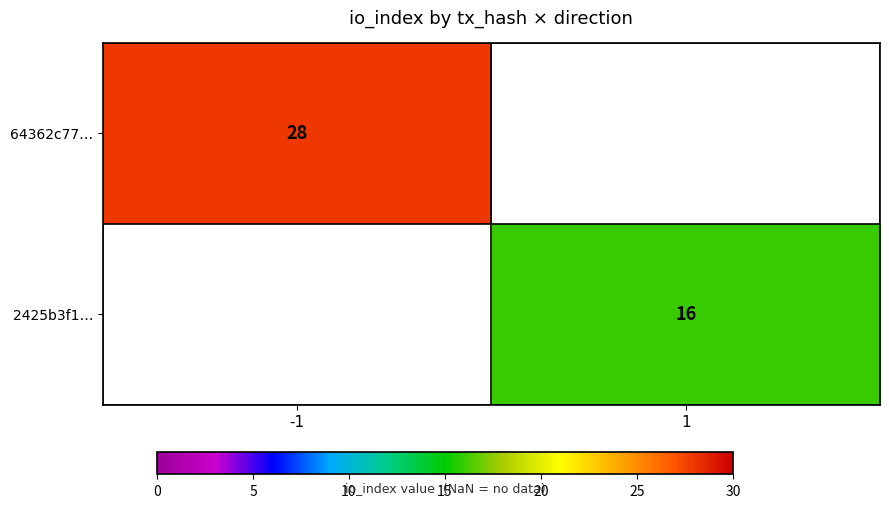

Is it true that 2425b3f1… equals 16 at 1?

True